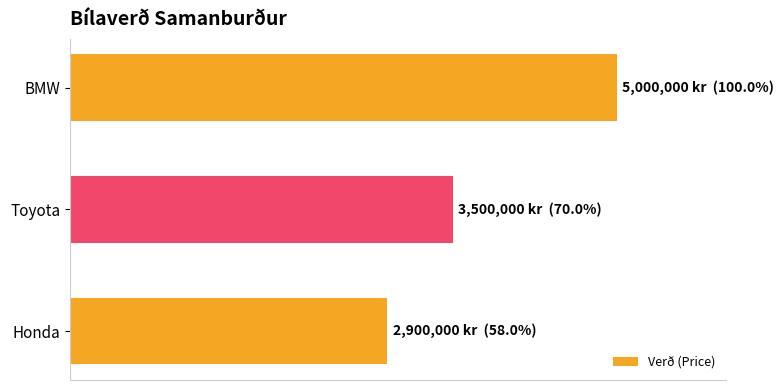

List the labels in order of value, smallest first.

Honda, Toyota, BMW